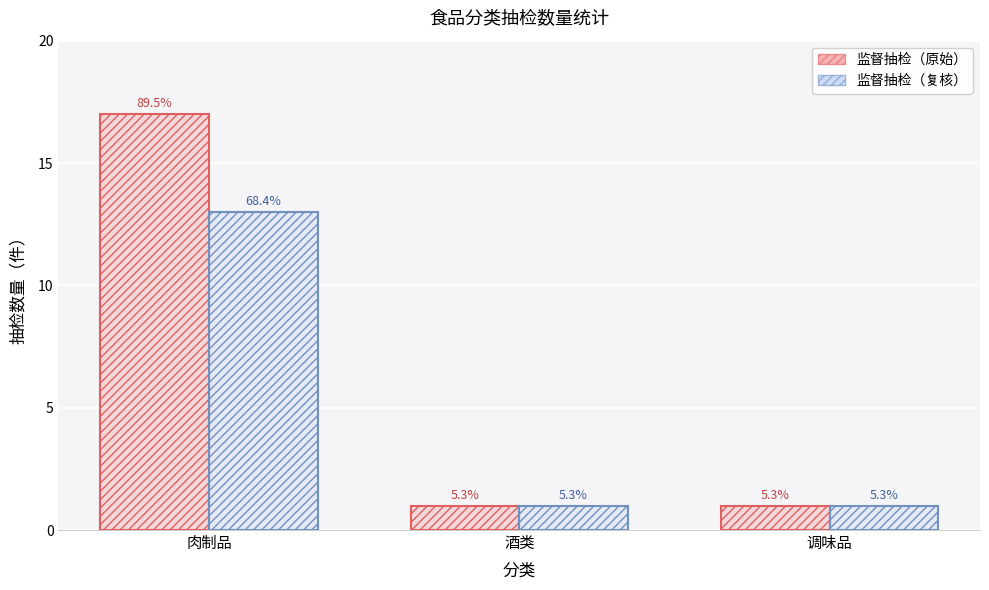

What position from the left is 调味品?

3